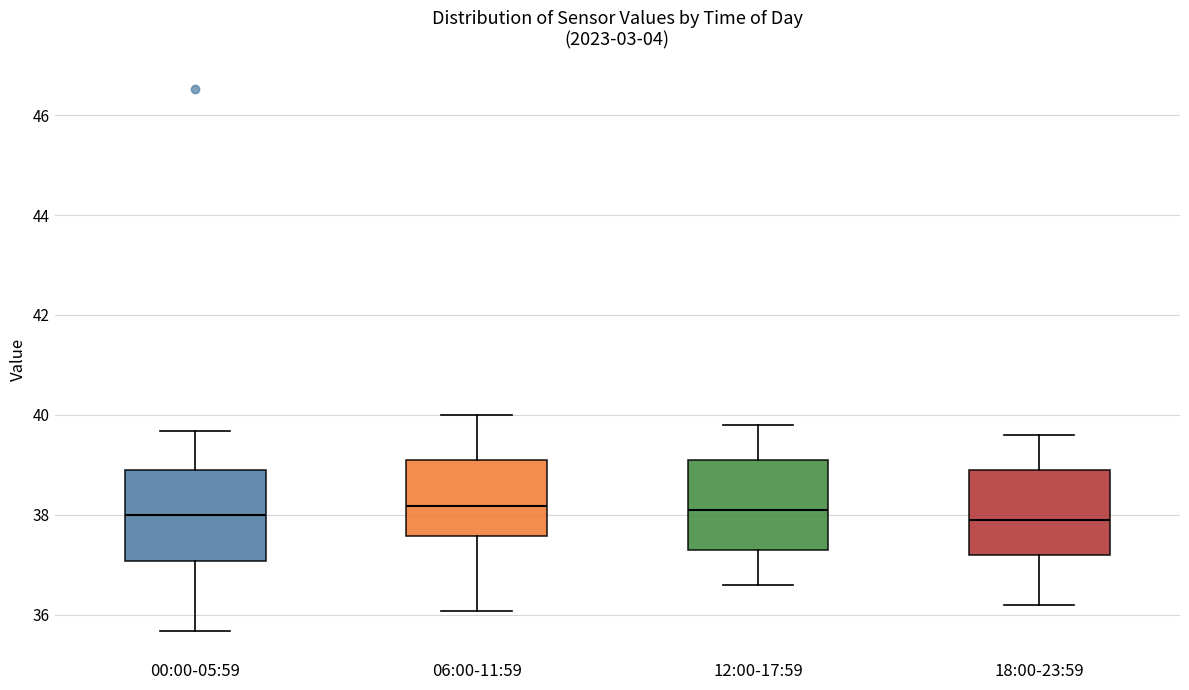

Reading left to right, read every box against the y-axis: the position of its median line, the range the box covers, and the ends of its whiskers. The values are not printed on the chart, so give them approximately, as read against the axis.

00:00-05:59: median 38.0, box 37.0 to 39.0, whiskers 35.6 to 39.6
06:00-11:59: median 38.2, box 37.6 to 39.2, whiskers 36.0 to 40.0
12:00-17:59: median 38.2, box 37.4 to 39.2, whiskers 36.6 to 39.8
18:00-23:59: median 38.0, box 37.2 to 39.0, whiskers 36.2 to 39.6